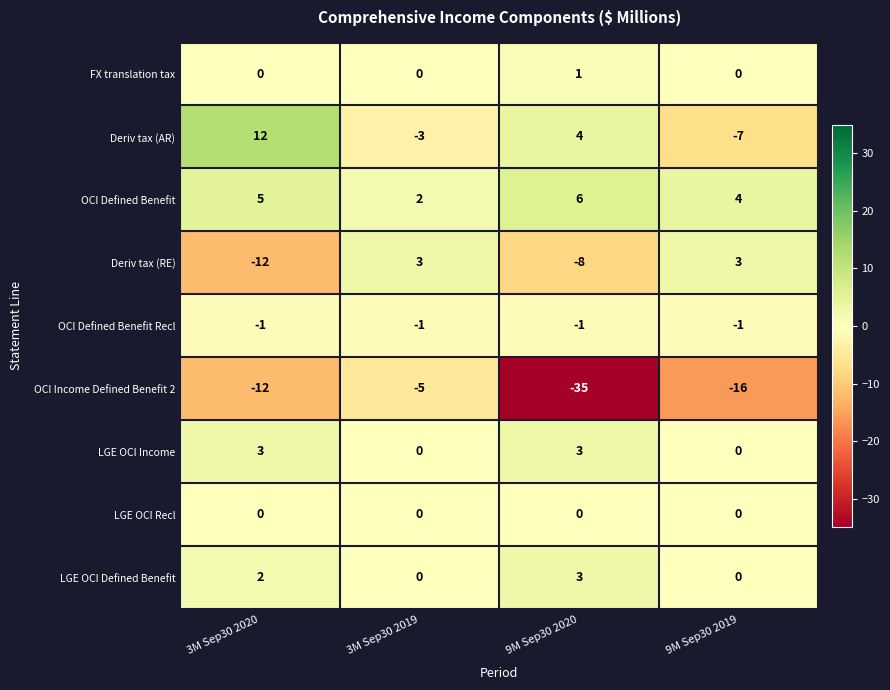

What is the difference between the maximum and minimum values in the Deriv tax (AR) series?

19